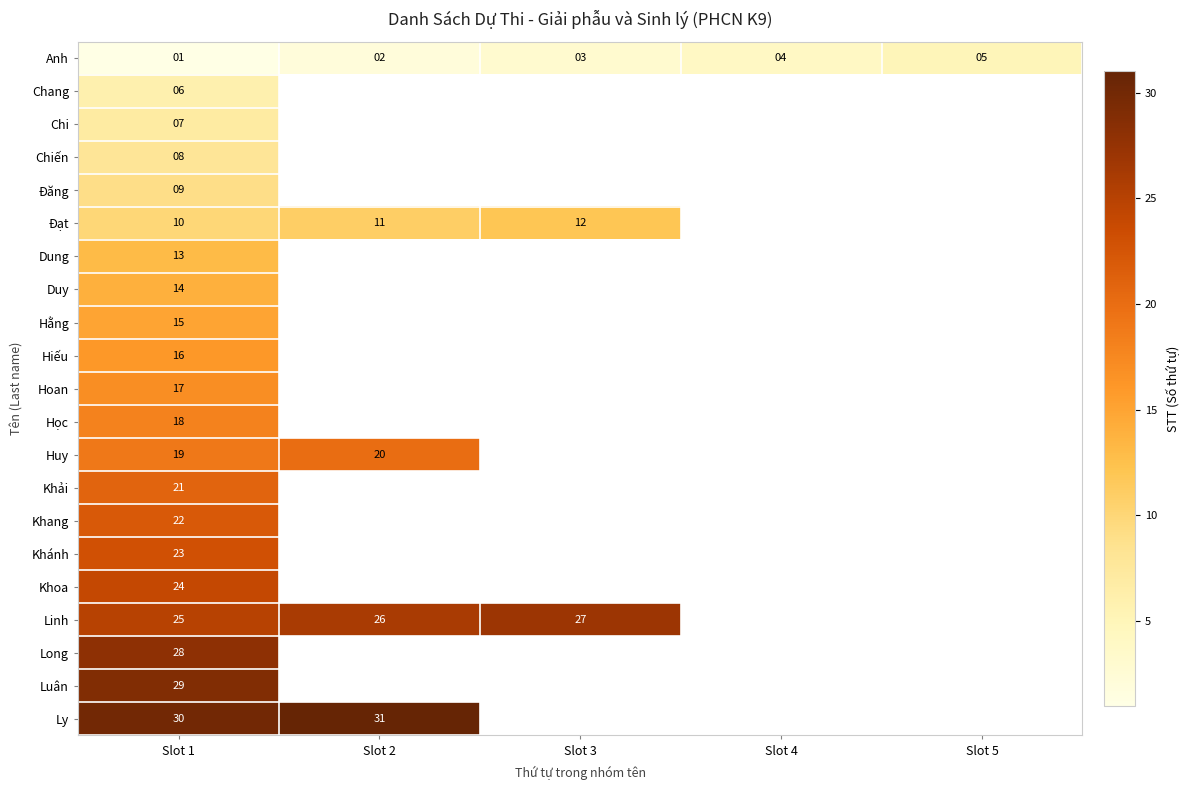

Is the value of Khải at Slot 1 greater than the value of Anh at Slot 5?

Yes